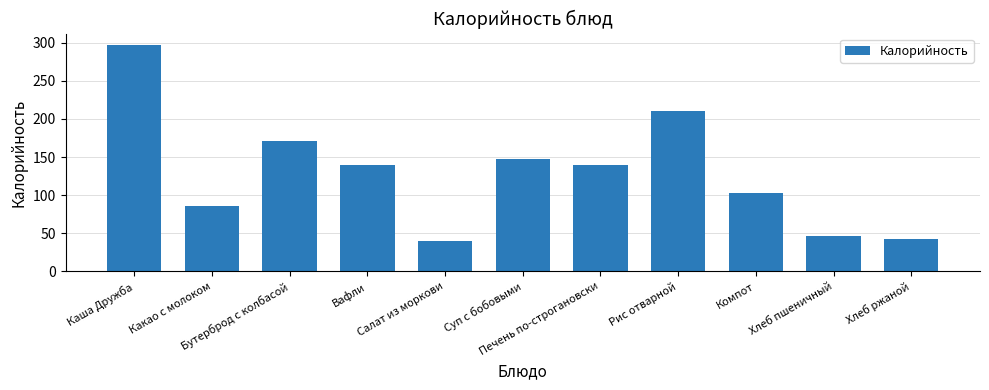

What is the greatest value displayed?

297.0